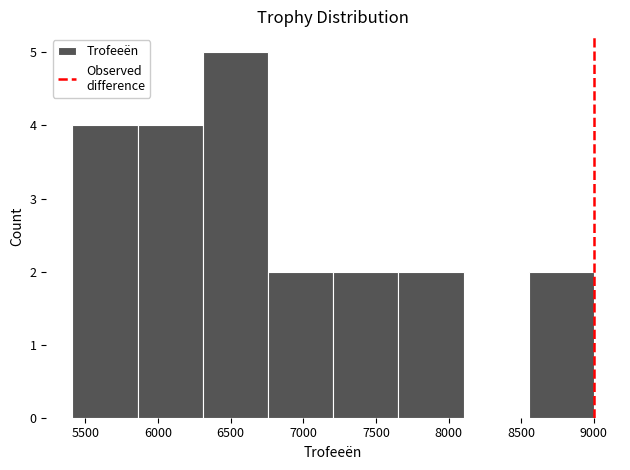

Reading left to right, list every bar in this chart as the range it spans on the x-axis followed by its height. Neither the bar edges nor the heights are printed on the chart, so give them approximately, as read against the axes.

5400 to 5850: 4
5850 to 6300: 4
6300 to 6750: 5
6750 to 7200: 2
7200 to 7650: 2
7650 to 8100: 2
8100 to 8550: 0
8550 to 9000: 2